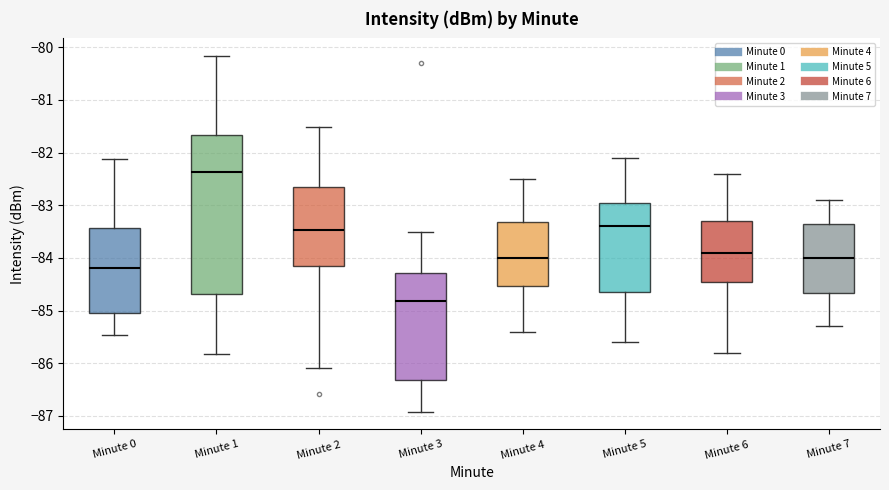

Where does the upper whisker of the box for Minute 0 end on the y-axis? The values are not printed on the chart, so give them approximately, as read against the axis.

-82.1